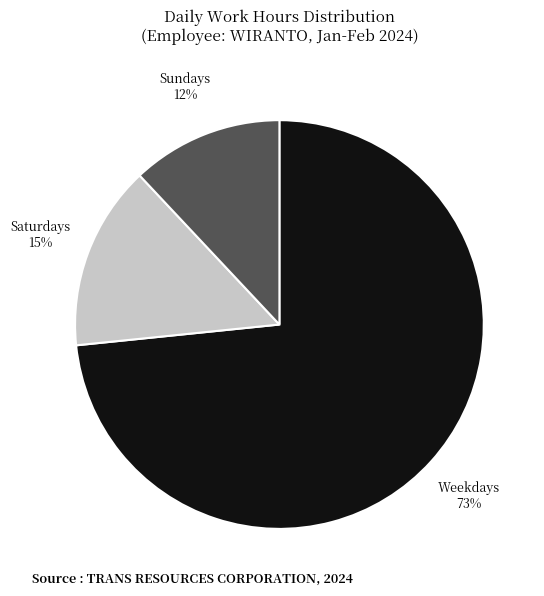

Is there a majority slice in this chart?

Yes